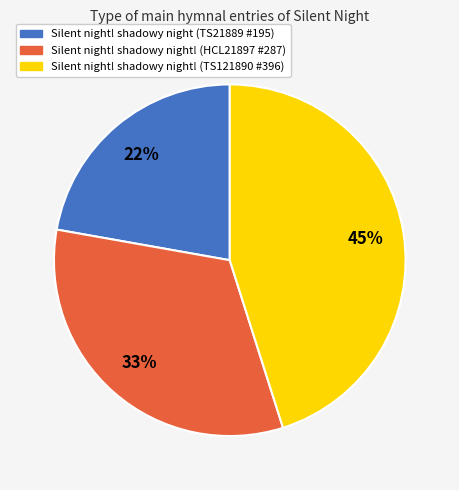

Is the sum of Silent night! shadowy night (TS21889 #195) and Silent night! shadowy night! (TS121890 #396) greater than half?

Yes